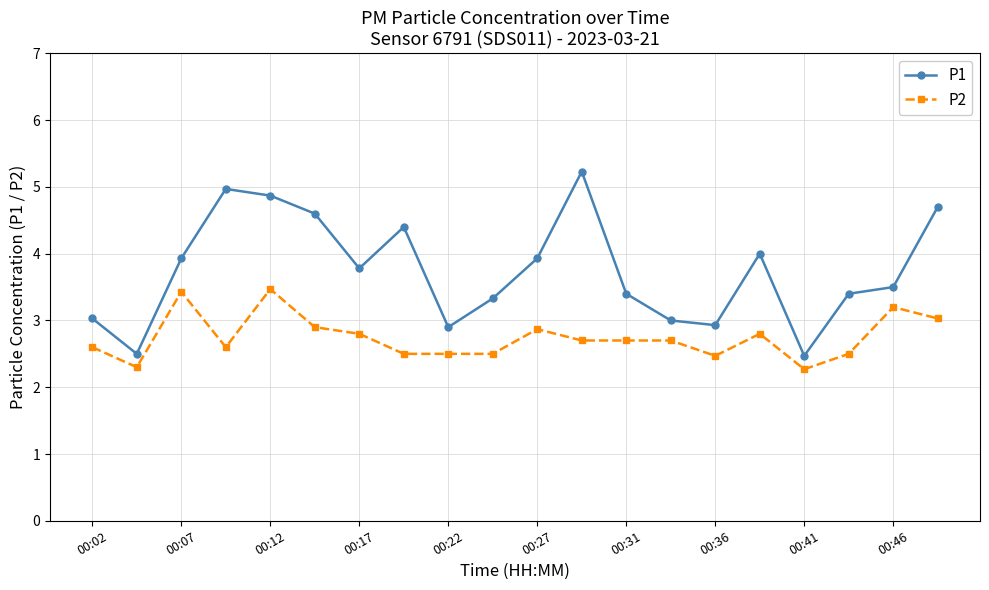

List the series in order of their peak value, highest first.

P1, P2